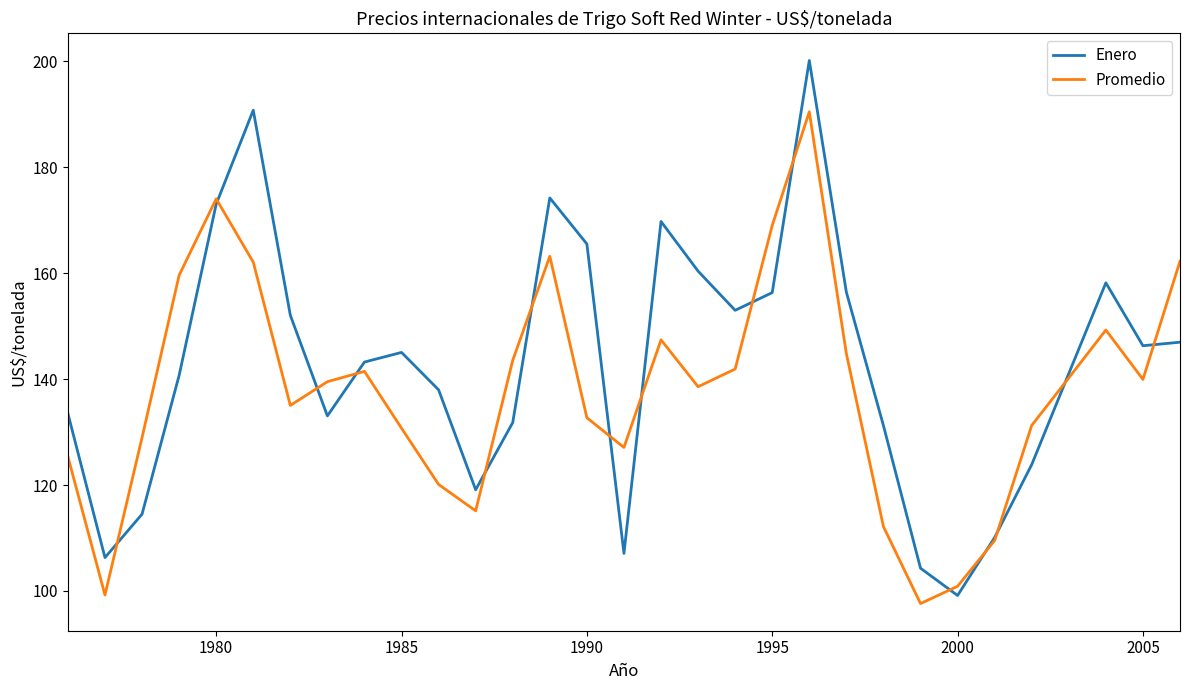

Rank the series by their maximum value, from highest to lowest.

Enero, Promedio